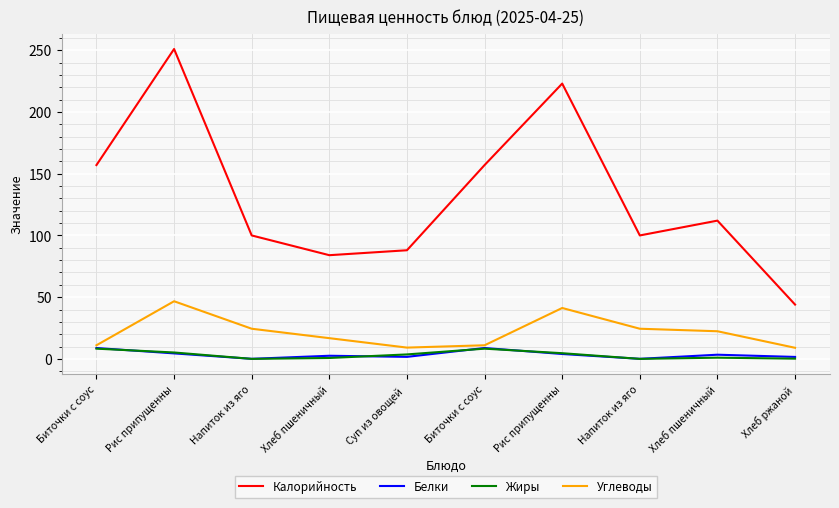

How many categories are shown in the chart?

10